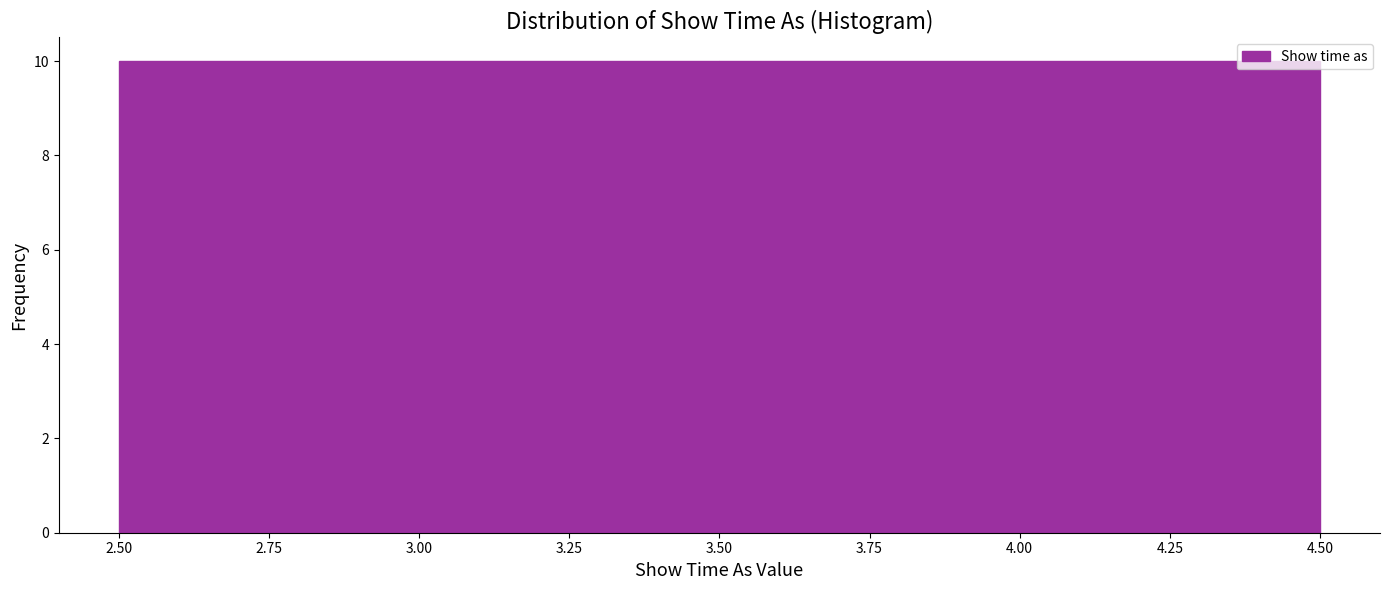

Reading left to right, transcribe this chart: for each bar, give the range it covers on the x-axis and its height. The values are not printed on the chart, so give them approximately, as read against the axis.

2.50 to 3.50: 10
3.50 to 4.50: 10